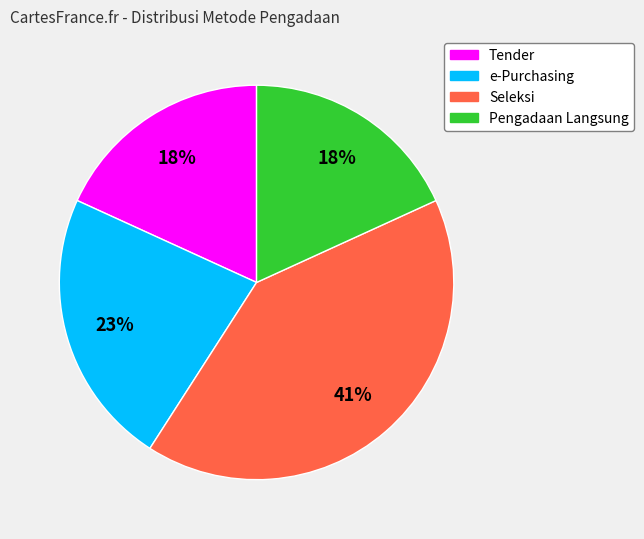

Does any single category account for the majority?

No